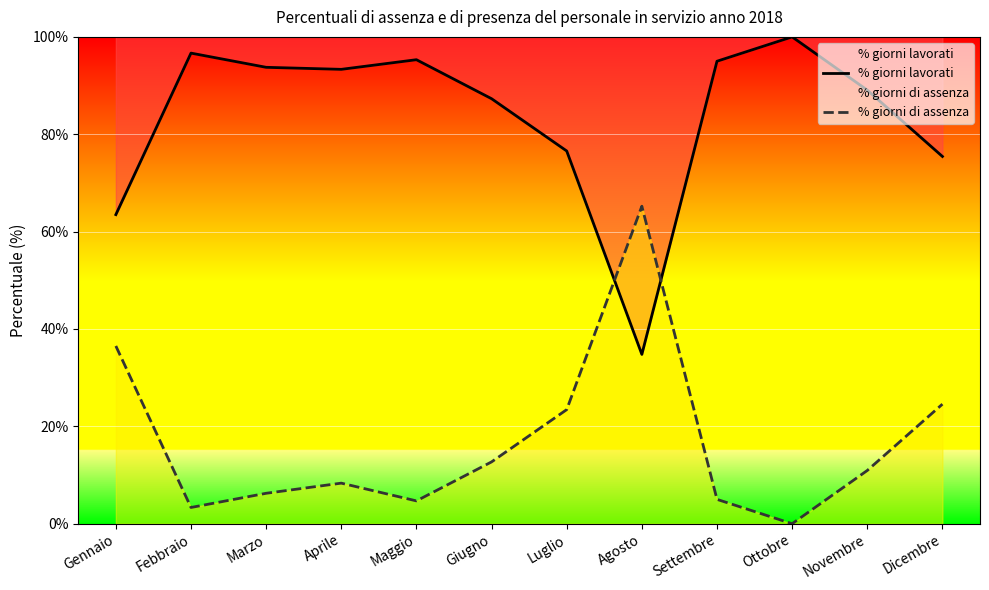

Which series has the widest spread of values?

% giorni lavorati